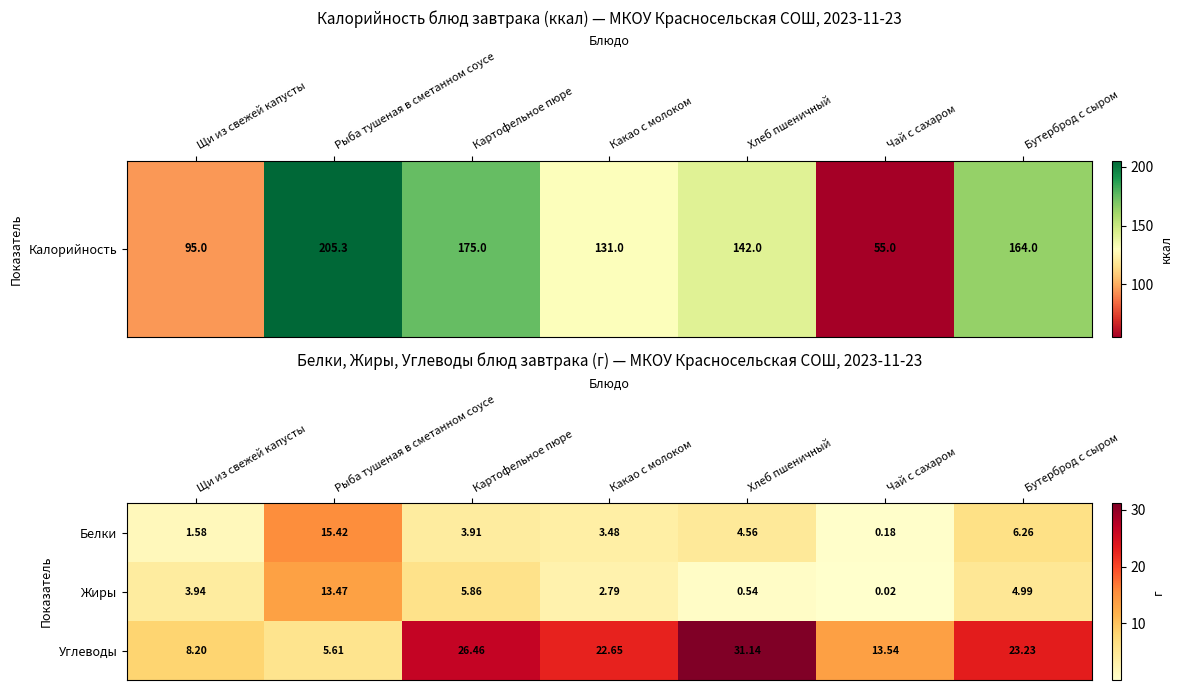

Count the number of data series in this chart.

3